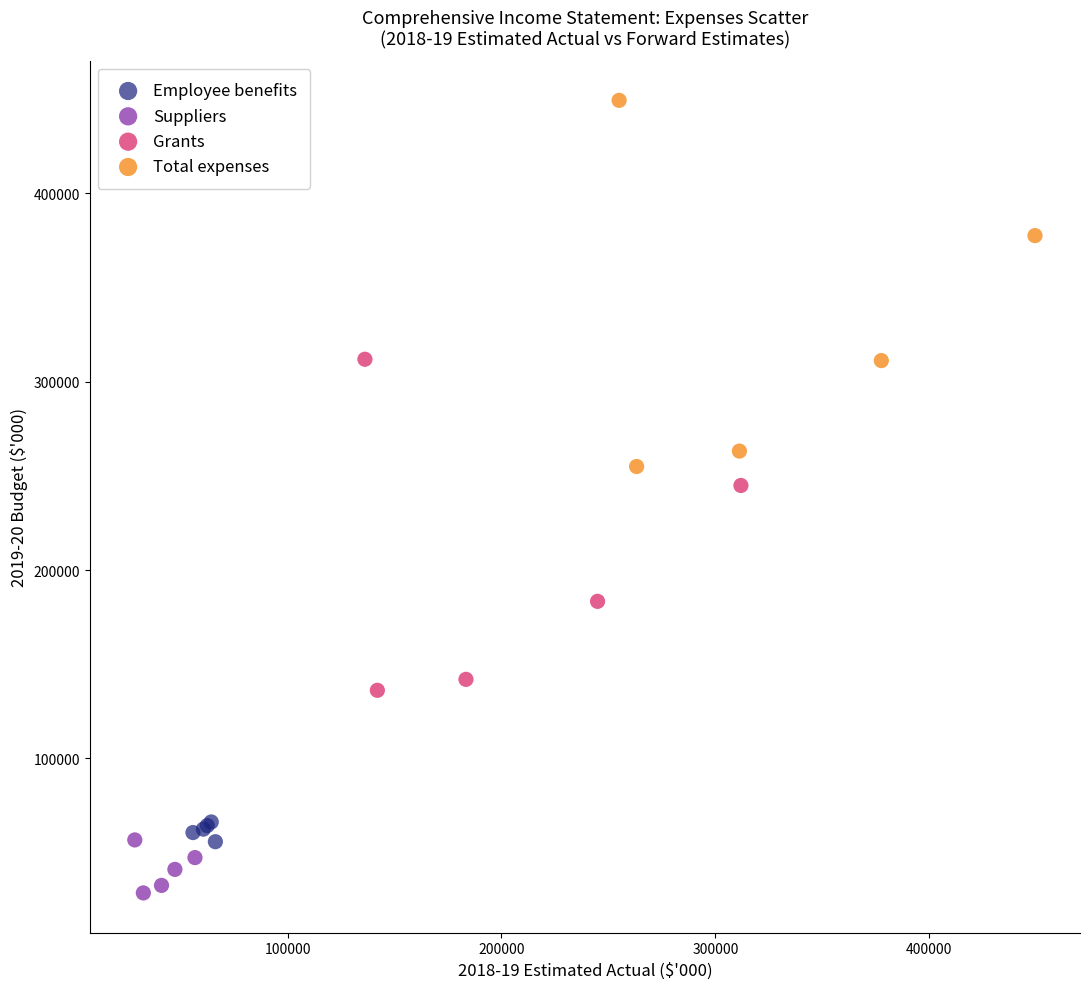

Which series contains the lowest Y value?

Suppliers